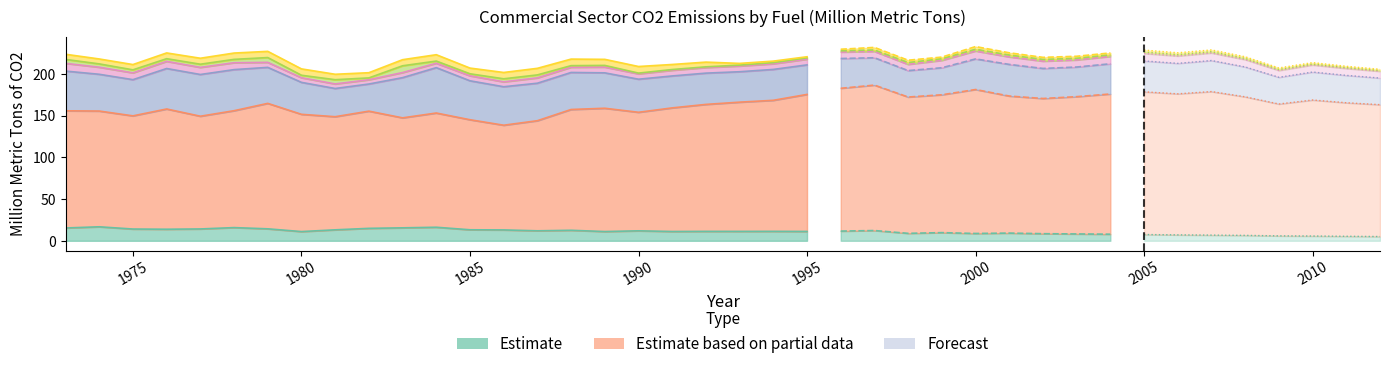

The HGL series shows 13.4 at 2012. True or false?

False